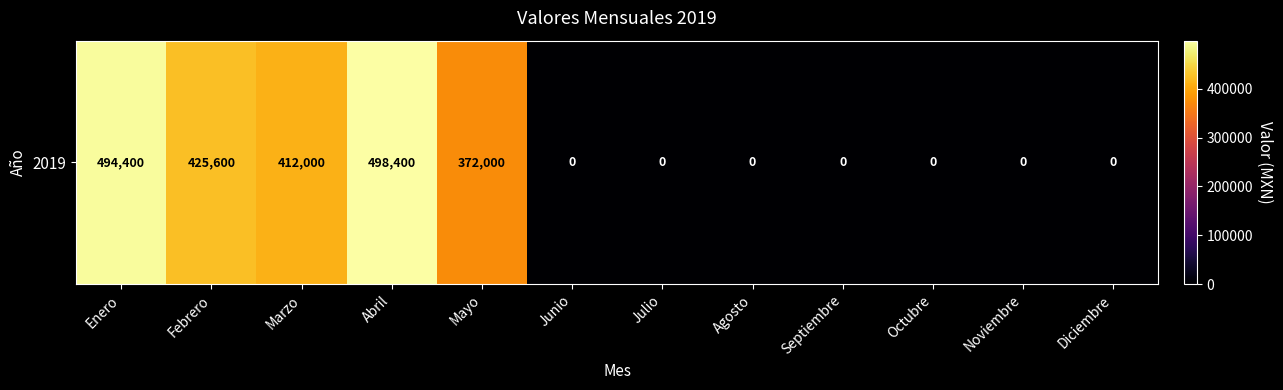

What is the average value?

183533